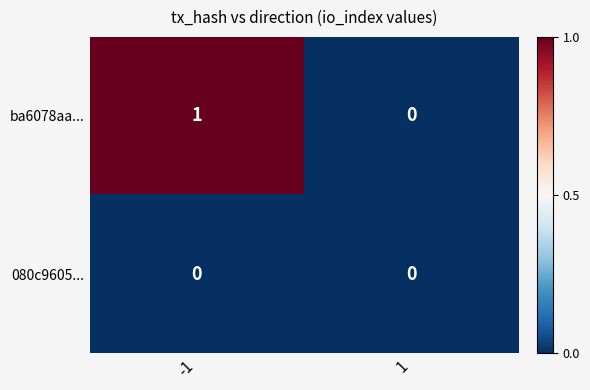

Which series has the widest spread of values?

ba6078aa...